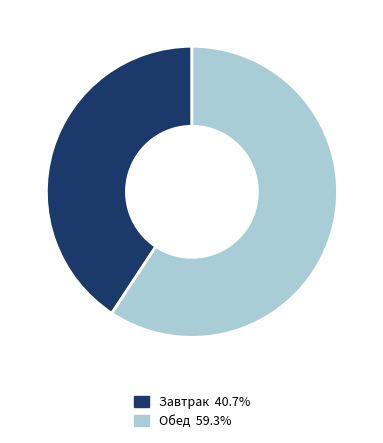

How many segments does this pie chart have?

2